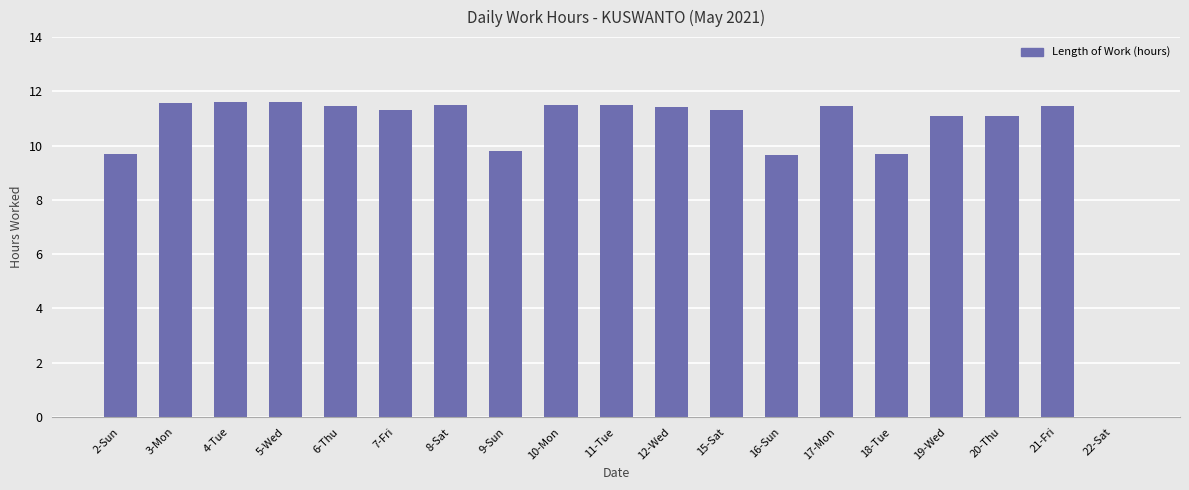

True or false: the data shows 11.6 at 5-Wed.

True